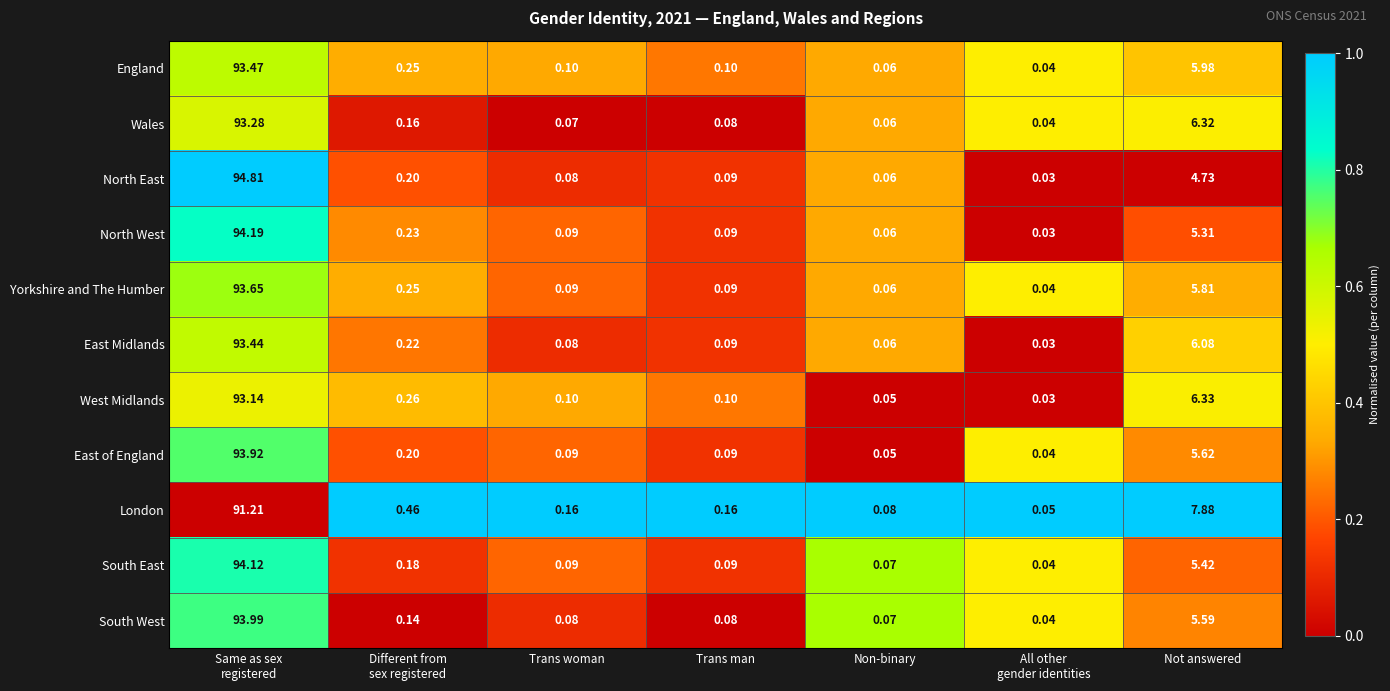

Which series has the widest spread of values?

North East